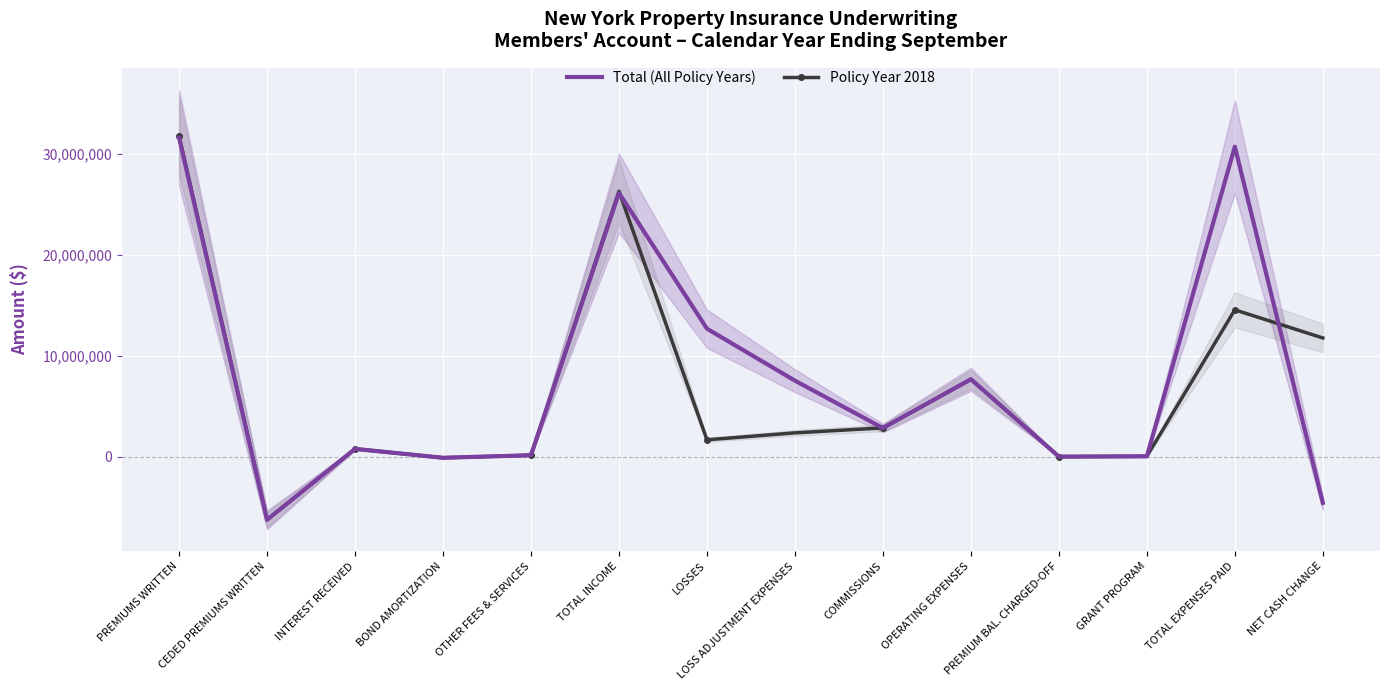

How many data points in Policy Year 2018 are less than 2350856?

7